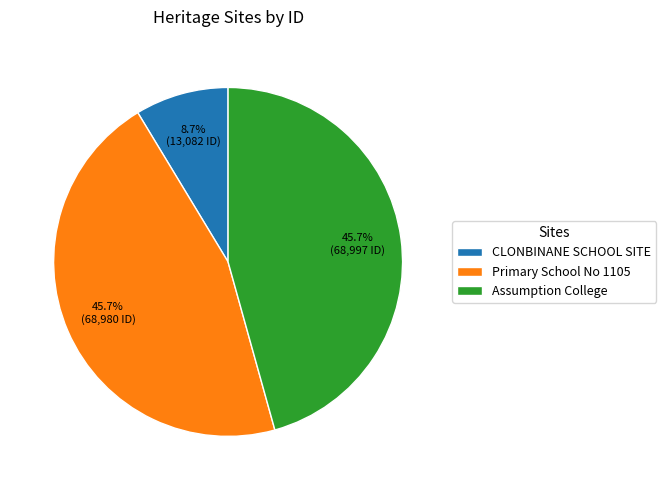

Is Assumption College the majority of the pie?

No